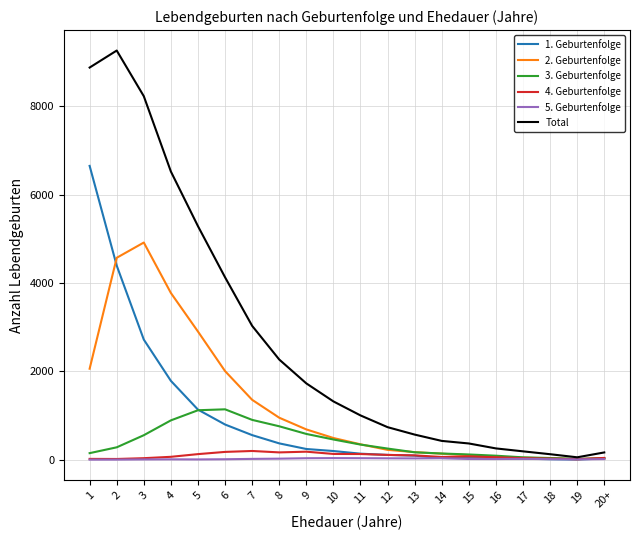

Between 3 and 15, which series saw the biggest shift?

Total